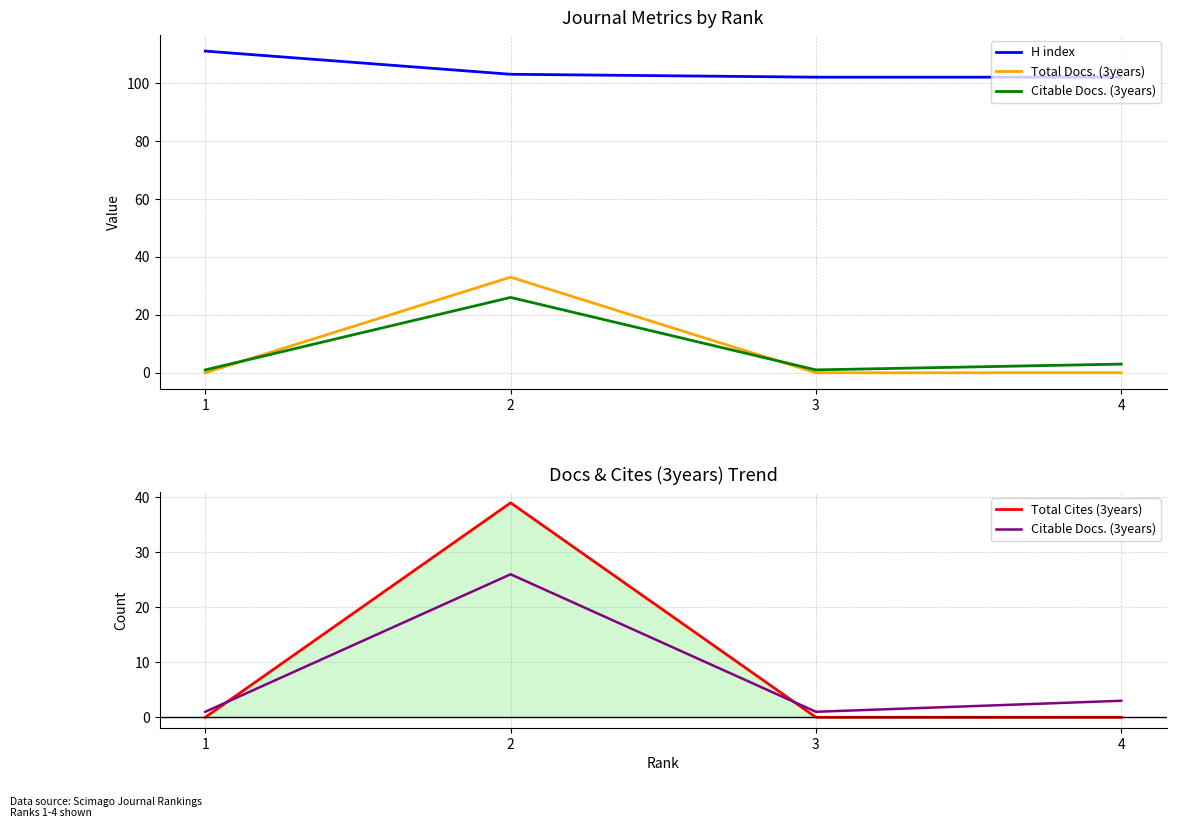

Where is the first local minimum for Citable Docs. (3years)?

3